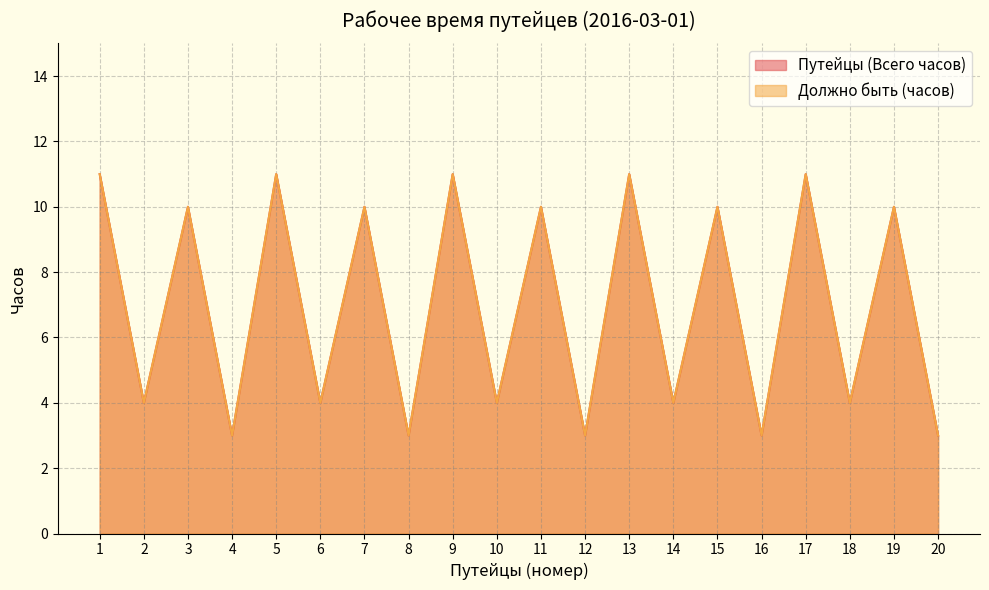

Where does the Путейцы (Всего часов) series first go above 10?

1